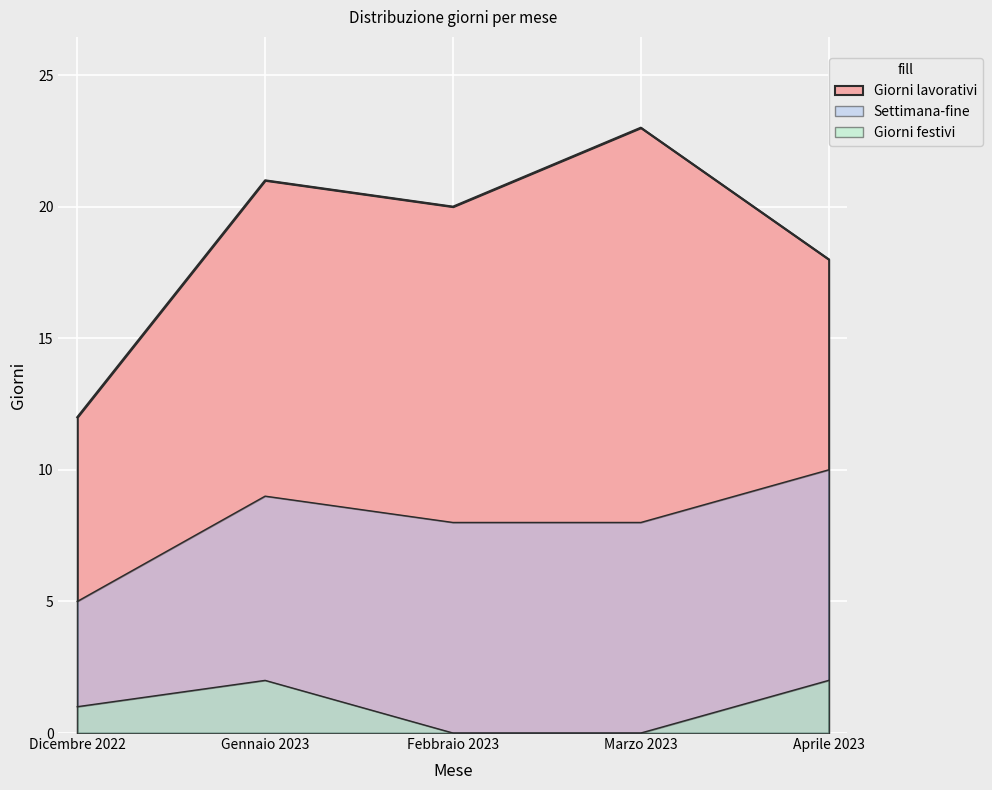

What is the difference between the second highest and minimum values in the Giorni festivi series?

2